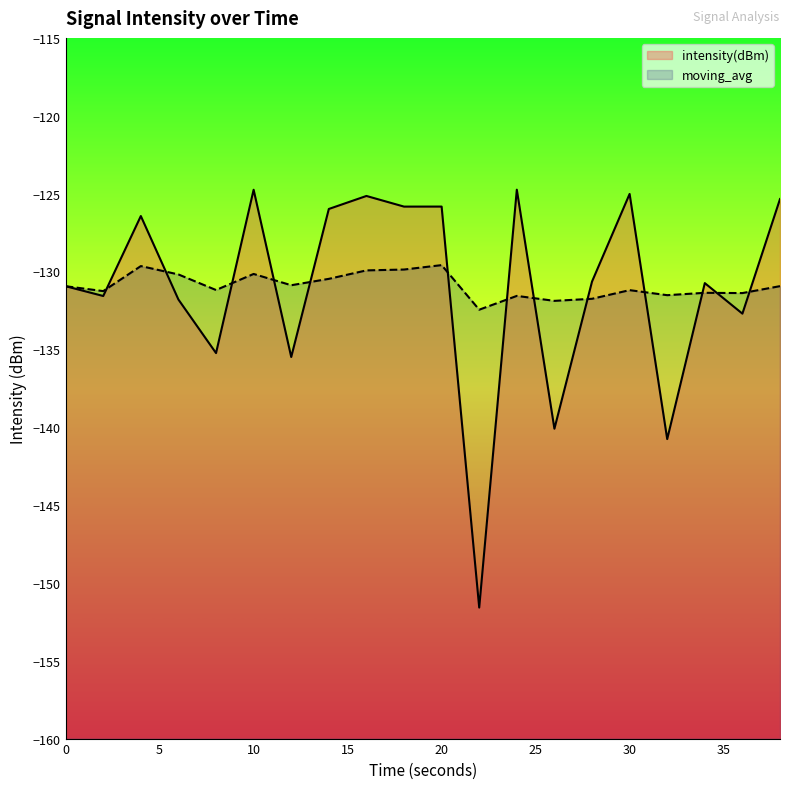

Between 10 and 4, which is larger?

10